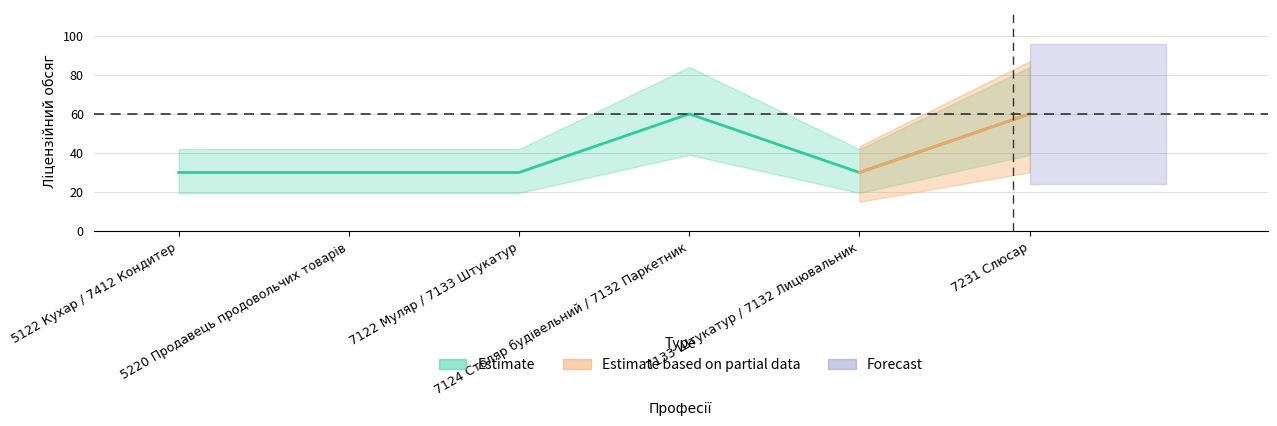

The value at 7122 Муляр / 7133 Штукатур is 30. True or false?

True